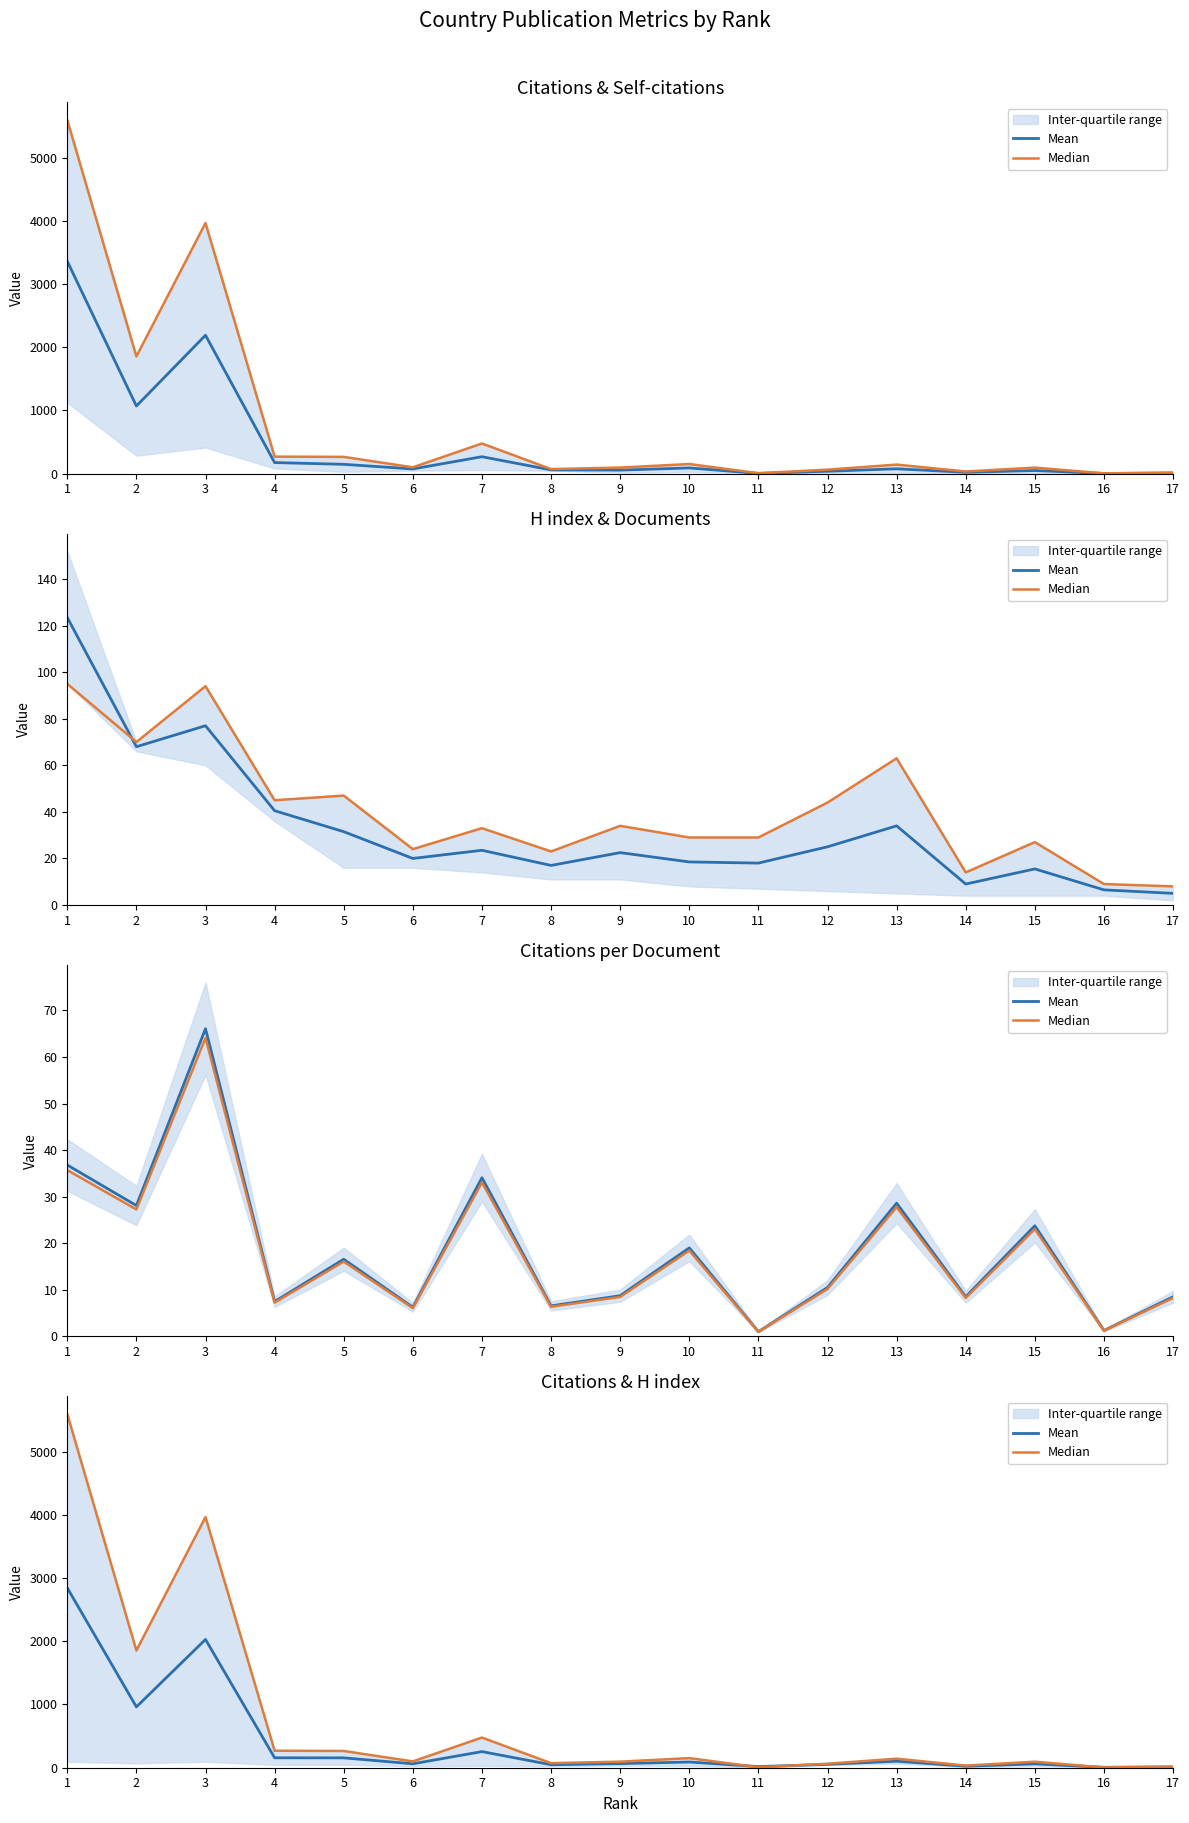

What are all the series names shown in the legend?

Mean, Median